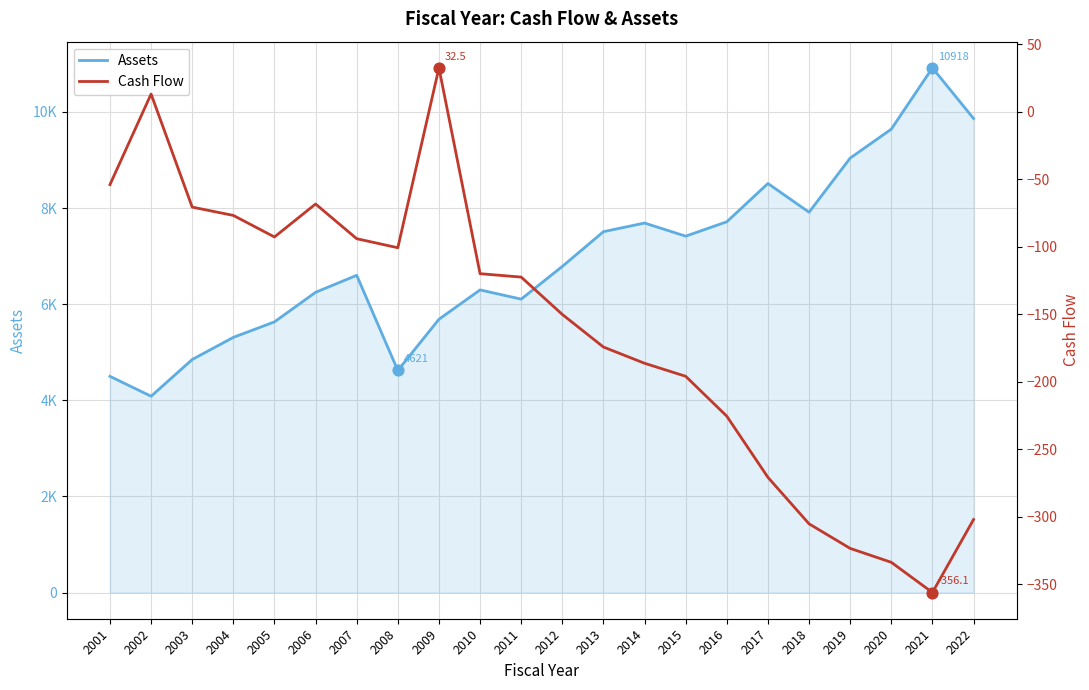

Which series has the largest total across all categories?

Assets